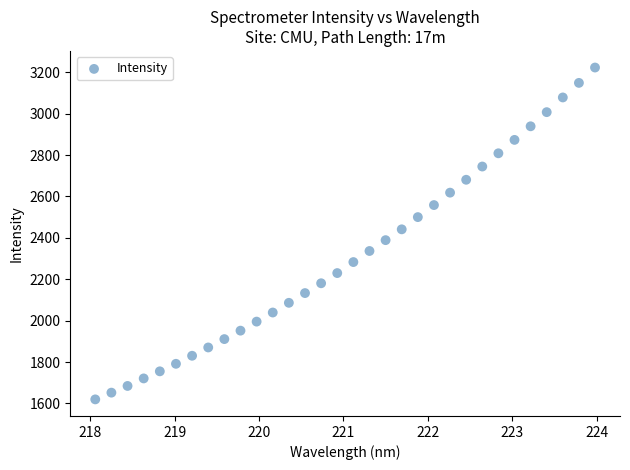

What is the range of X values (max minus min)?

5.9